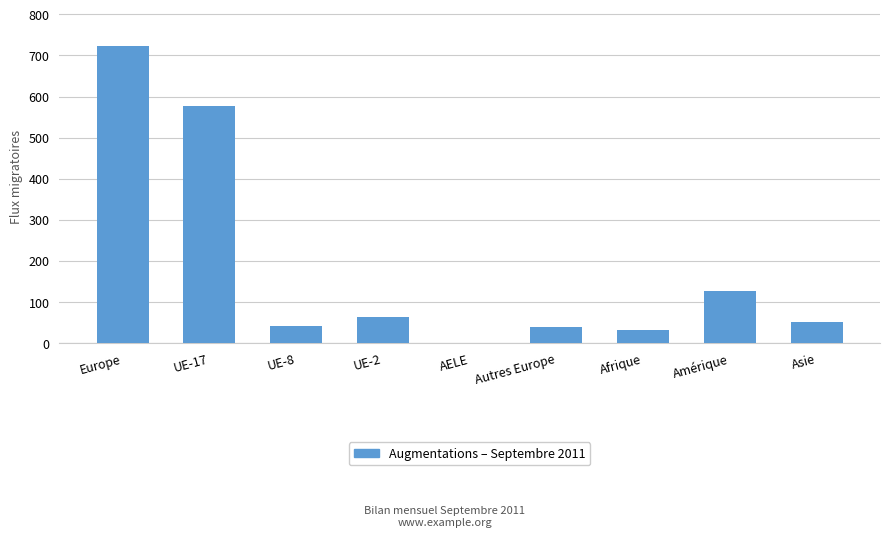

What is the greatest value displayed?

723